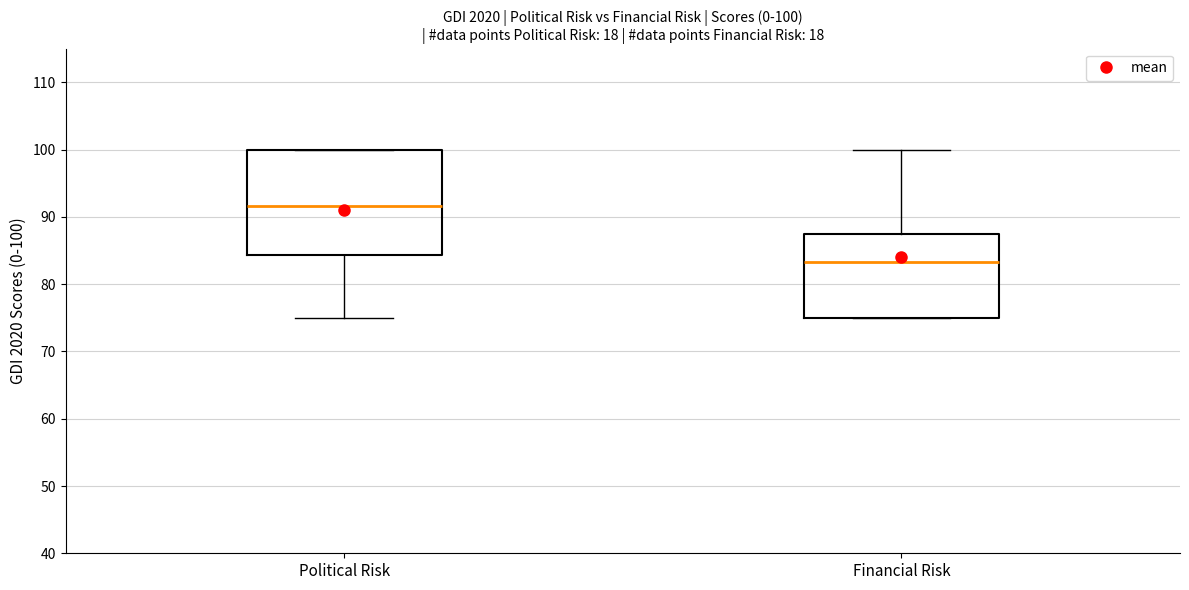

Which box's median line is the highest?

Political Risk